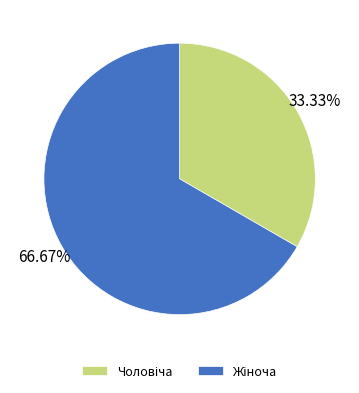

Does any single category account for the majority?

Yes